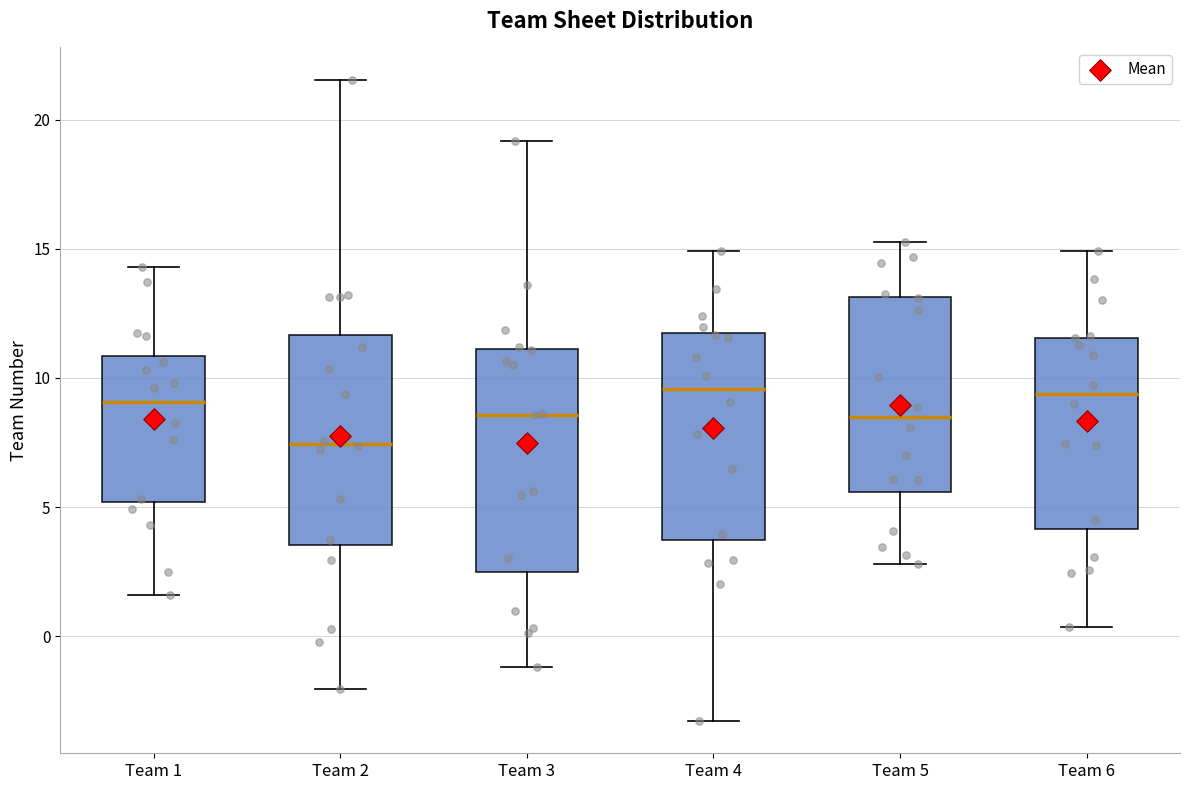

Reading left to right, transcribe this box plot: for each box, give where its median line is, the range the box spans, and where its two whiskers end, as read against the y-axis. The values are not printed on the chart, so give them approximately, as read against the axis.

Team 1: median 9.0, box 5.0 to 11.0, whiskers 1.5 to 14.5
Team 2: median 7.5, box 3.5 to 11.5, whiskers -2.0 to 21.5
Team 3: median 8.5, box 2.5 to 11.0, whiskers -1.0 to 19.0
Team 4: median 9.5, box 3.5 to 12.0, whiskers -3.5 to 15.0
Team 5: median 8.5, box 5.5 to 13.0, whiskers 3.0 to 15.5
Team 6: median 9.5, box 4.0 to 11.5, whiskers 0.5 to 15.0